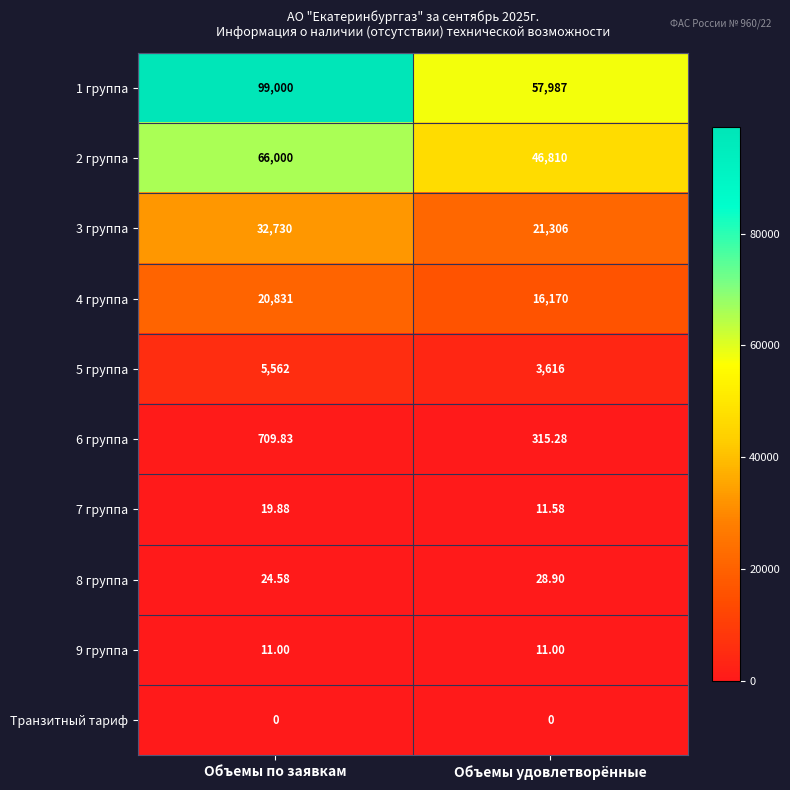

Rank the categories by 6 группа value from highest to lowest.

Объемы по заявкам, Объемы удовлетворённые